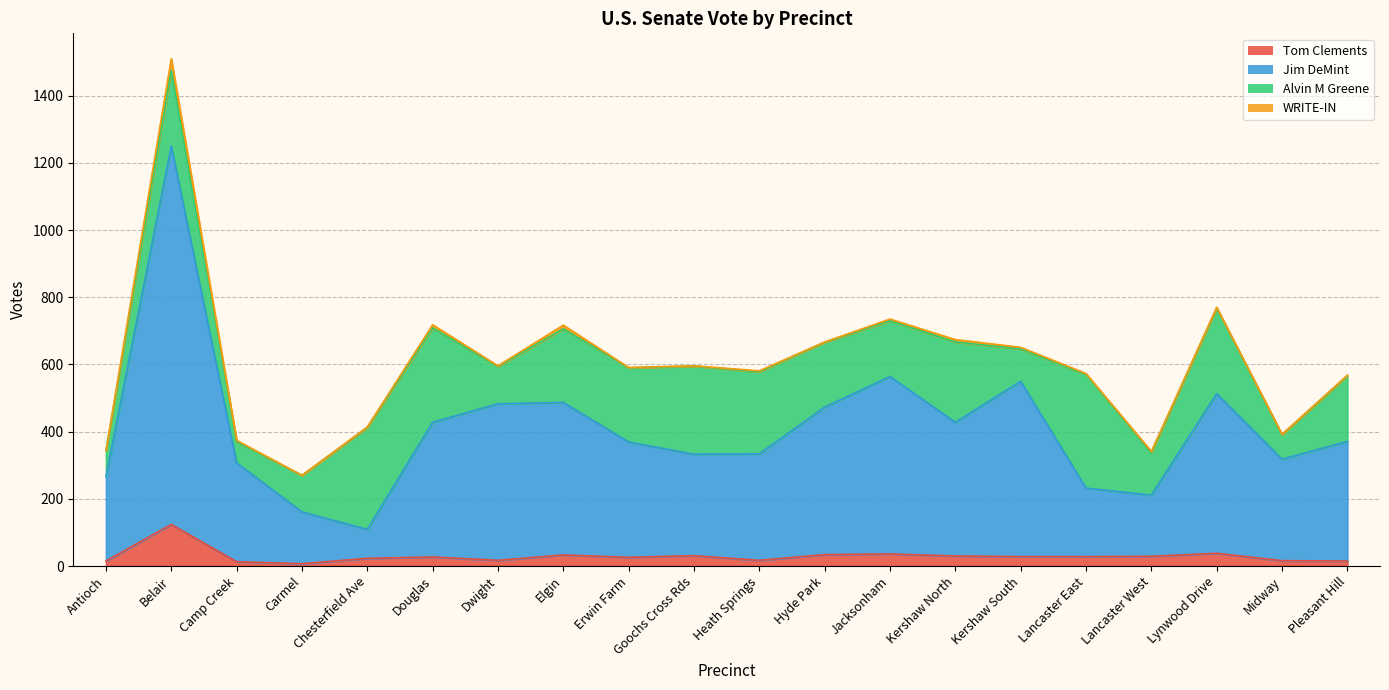

What is the difference between the Tom Clements values at Heath Springs and Elgin?

16